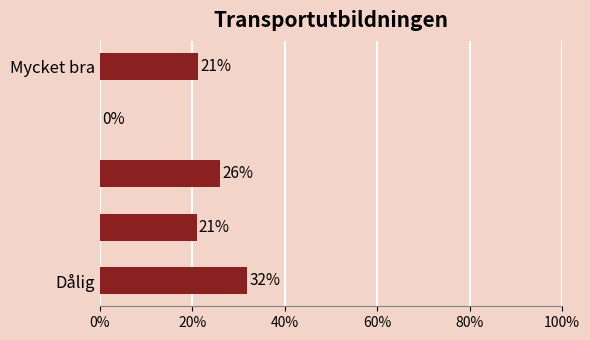

What is the greatest value displayed?

31.8